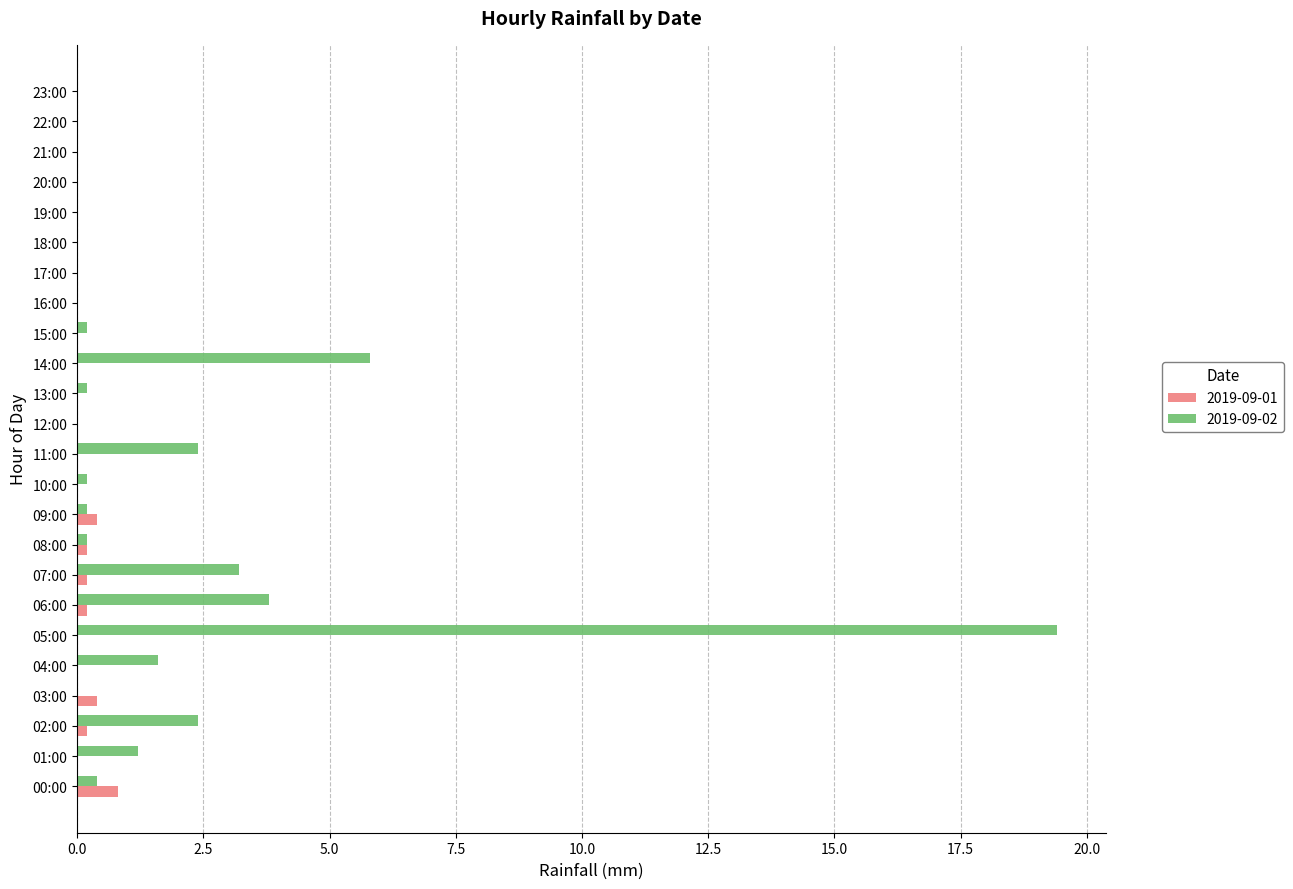

What is the greatest value displayed?

19.4